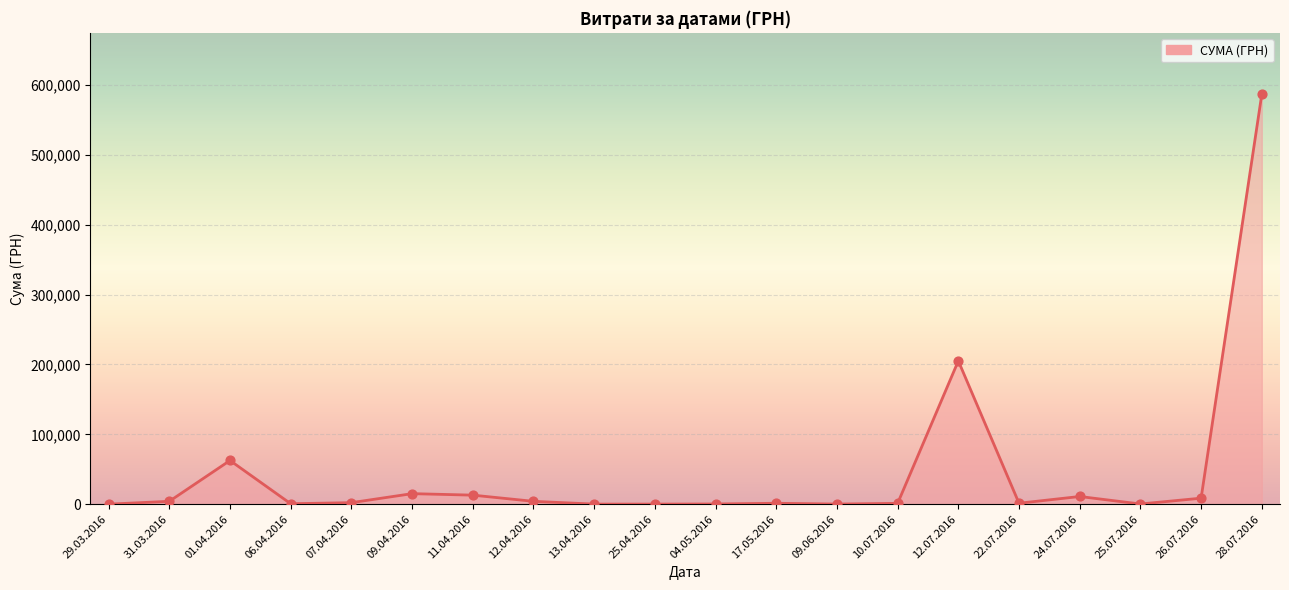

Between 01.04.2016 and 04.05.2016, which is larger?

01.04.2016